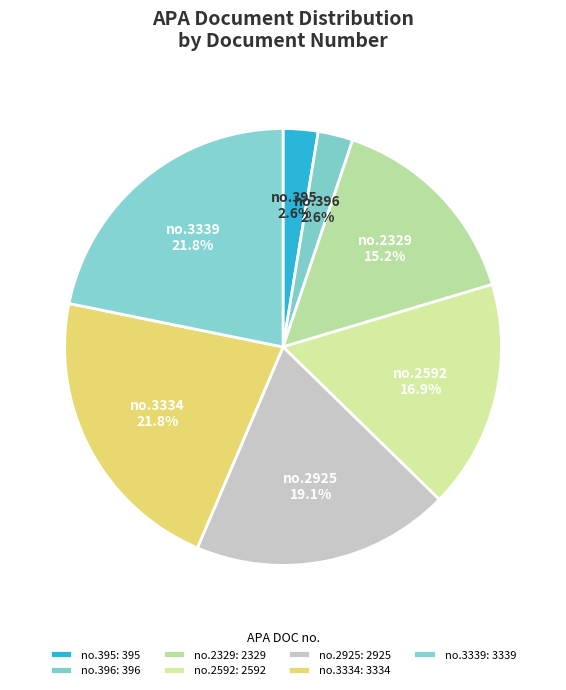

How much of the chart is everything except no.396?

97.4%